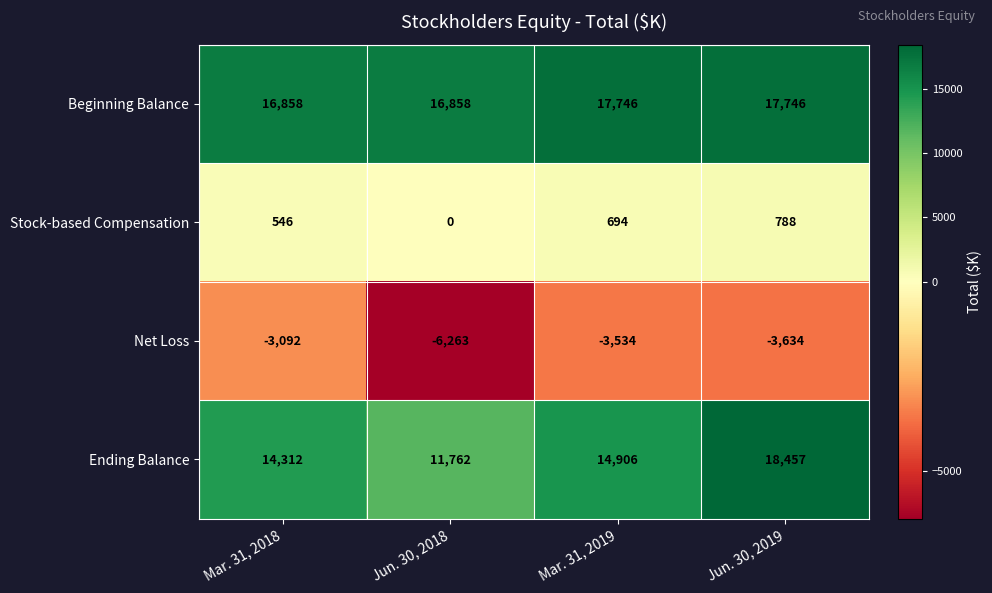

What is the difference between the second highest and minimum values in the Net Loss series?

2729